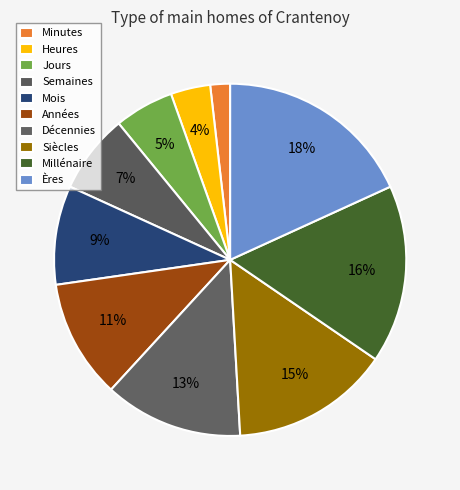

Count the number of slices in the pie.

10